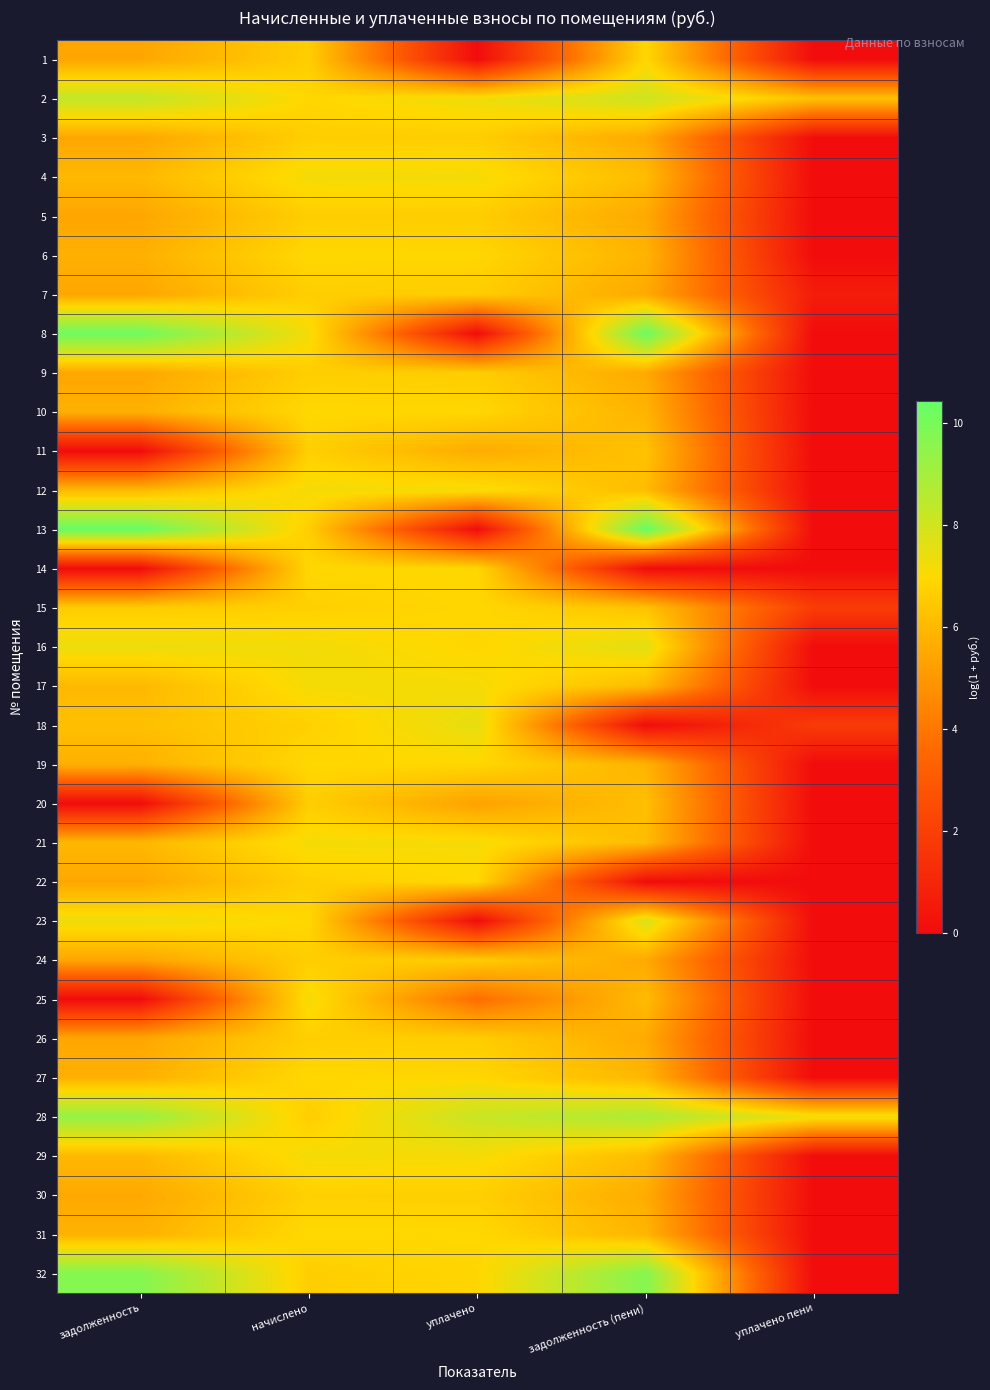

Reading right to left, extract all data points from this chart.

1: уплачено пени=0.0	задолженность (пени)=6.9	уплачено=0.0	начислено=6.6	задолженность=5.5
2: уплачено пени=6.2	задолженность (пени)=8.1	уплачено=7.3	начислено=6.9	задолженность=8.3
3: уплачено пени=0.0	задолженность (пени)=5.6	уплачено=6.6	начислено=6.6	задолженность=5.5
4: уплачено пени=0.0	задолженность (пени)=6.1	уплачено=7.2	начислено=7.2	задолженность=6.0
5: уплачено пени=0.0	задолженность (пени)=5.5	уплачено=6.6	начислено=6.6	задолженность=5.4
6: уплачено пени=0.0	задолженность (пени)=5.8	уплачено=6.9	начислено=6.9	задолженность=5.7
7: уплачено пени=0.6	задолженность (пени)=5.6	уплачено=6.6	начислено=6.6	задолженность=5.5
8: уплачено пени=0.0	задолженность (пени)=10.3	уплачено=0.0	начислено=7.2	задолженность=10.2
9: уплачено пени=0.0	задолженность (пени)=5.6	уплачено=6.6	начислено=6.7	задолженность=5.5
10: уплачено пени=0.0	задолженность (пени)=5.8	уплачено=6.9	начислено=6.9	задолженность=5.7
11: уплачено пени=0.0	задолженность (пени)=6.3	уплачено=5.6	начислено=6.7	задолженность=0.0
12: уплачено пени=0.0	задолженность (пени)=6.1	уплачено=7.2	начислено=7.2	задолженность=6.0
13: уплачено пени=0.0	задолженность (пени)=10.4	уплачено=0.0	начислено=6.6	задолженность=10.4
14: уплачено пени=0.0	задолженность (пени)=0.0	уплачено=6.9	начислено=6.9	задолженность=0.0
15: уплачено пени=1.9	задолженность (пени)=6.3	уплачено=6.9	начислено=6.7	задолженность=6.6
16: уплачено пени=0.0	задолженность (пени)=7.6	уплачено=6.9	начислено=7.2	задолженность=7.4
17: уплачено пени=0.0	задолженность (пени)=6.1	уплачено=7.1	начислено=7.2	задолженность=6.0
18: уплачено пени=1.8	задолженность (пени)=0.0	уплачено=7.5	начислено=6.7	задолженность=6.2
19: уплачено пени=0.0	задолженность (пени)=5.8	уплачено=6.9	начислено=6.9	задолженность=5.7
20: уплачено пени=0.0	задолженность (пени)=6.2	уплачено=5.3	начислено=6.6	задолженность=0.0
21: уплачено пени=0.0	задолженность (пени)=6.1	уплачено=7.1	начислено=7.2	задолженность=6.0
22: уплачено пени=0.0	задолженность (пени)=0.0	уплачено=6.9	начислено=6.7	задолженность=5.5
23: уплачено пени=0.0	задолженность (пени)=7.9	уплачено=0.0	начислено=6.9	задолженность=7.3
24: уплачено пени=0.0	задолженность (пени)=5.5	уплачено=6.6	начислено=6.6	задолженность=5.4
25: уплачено пени=0.0	задолженность (пени)=6.1	уплачено=3.7	начислено=7.2	задолженность=0.0
26: уплачено пени=0.0	задолженность (пени)=5.6	уплачено=6.6	начислено=6.7	задолженность=5.5
27: уплачено пени=0.0	задолженность (пени)=5.9	уплачено=6.9	начислено=6.9	задолженность=5.8
28: уплачено пени=7.3	задолженность (пени)=8.9	уплачено=8.2	начислено=6.6	задолженность=9.3
29: уплачено пени=0.0	задолженность (пени)=6.1	уплачено=7.2	начислено=7.2	задолженность=6.0
30: уплачено пени=0.0	задолженность (пени)=5.6	уплачено=6.7	начислено=6.7	задолженность=5.5
31: уплачено пени=0.0	задолженность (пени)=5.9	уплачено=7.0	начислено=7.0	задолженность=5.8
32: уплачено пени=0.0	задолженность (пени)=9.7	уплачено=6.9	начислено=6.6	задолженность=9.7